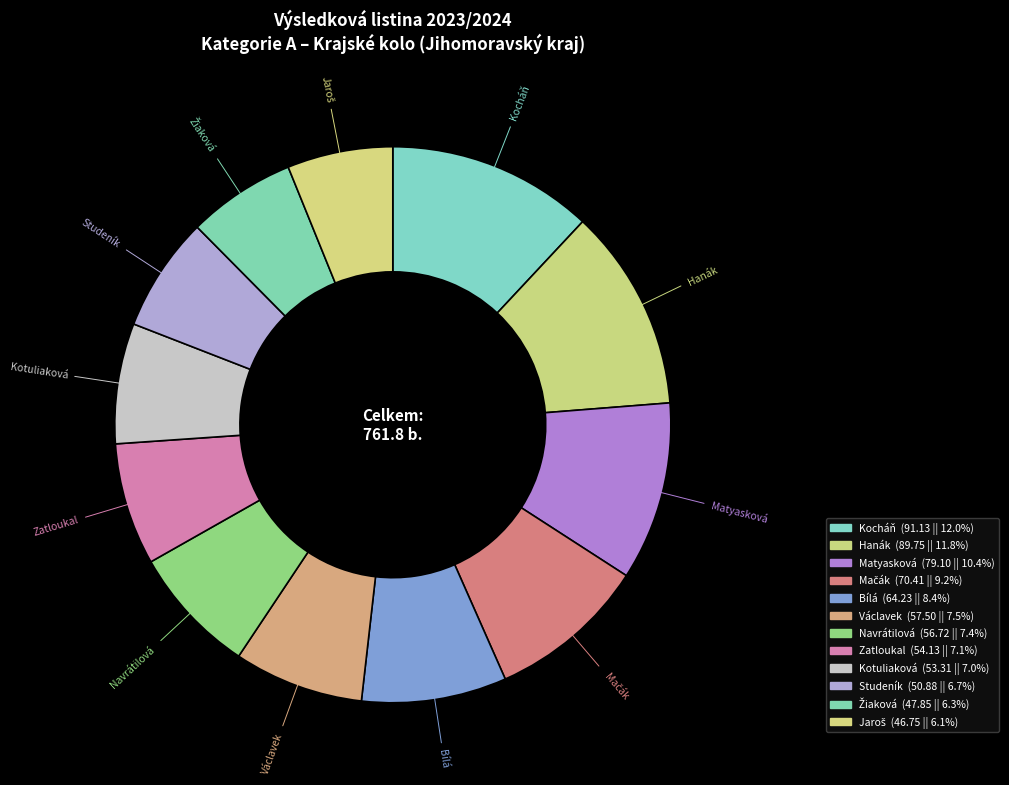

How many slices are in this pie chart?

12